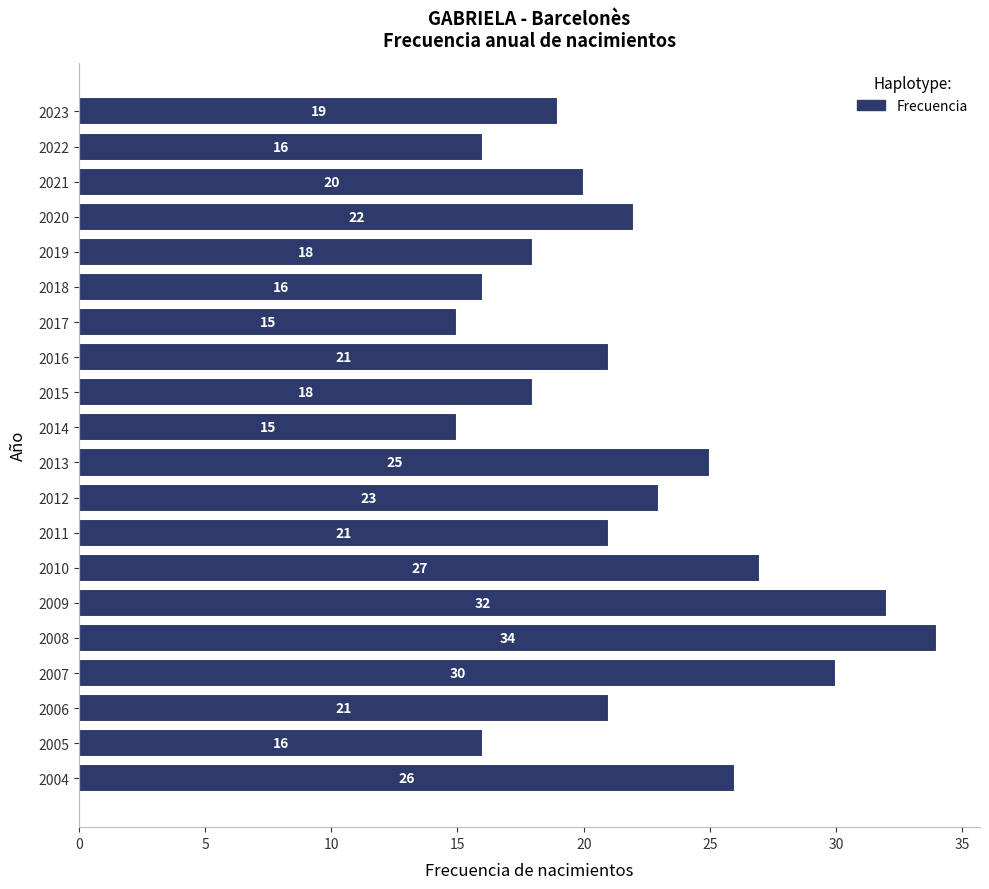

Approximately how many times larger is the value at 2007 compared to 2010?

1.1